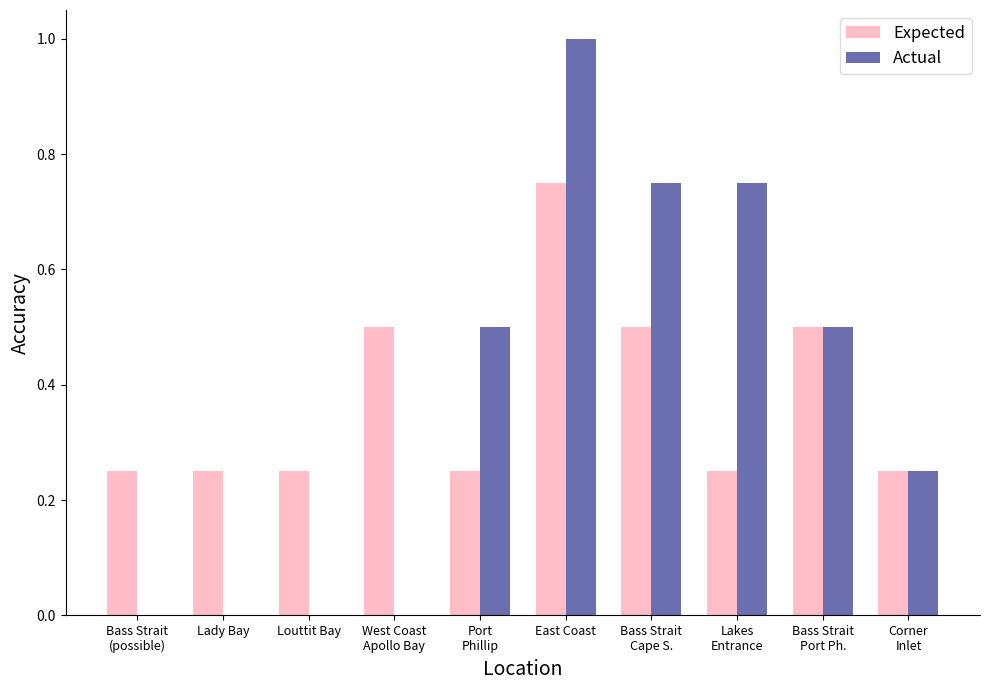

What is the greatest value displayed?

1.0